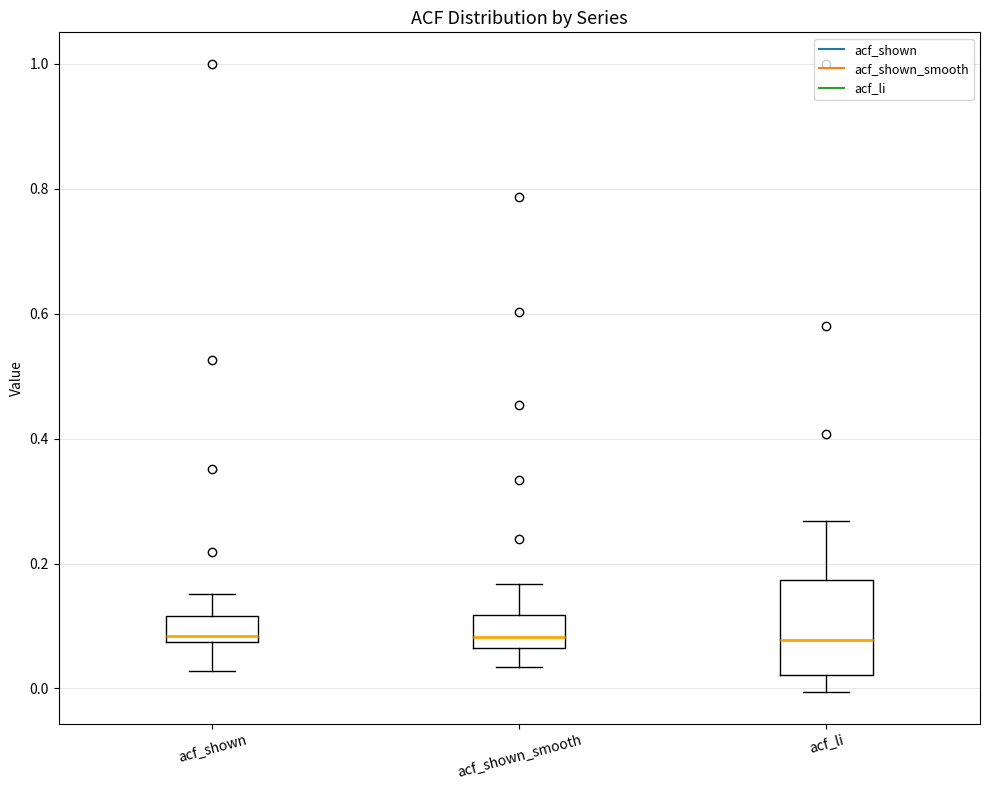

Where is the lower edge of the box for acf_shown_smooth on the y-axis? The values are not printed on the chart, so give them approximately, as read against the axis.

0.06